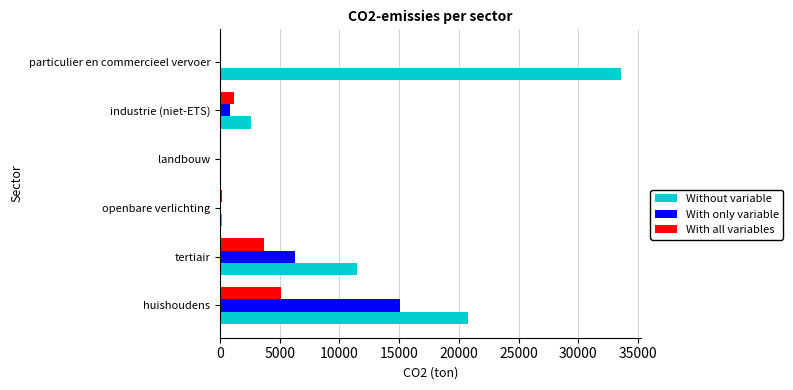

The value of Without variable at particulier en commercieel vervoer is 33598.2. True or false?

True